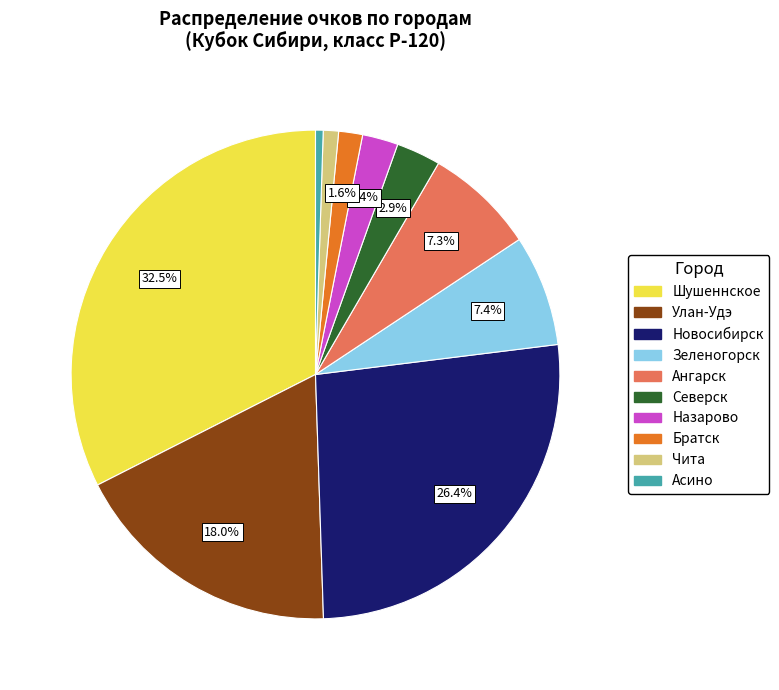

To the nearest percent, what is the combined percentage of Улан-Удэ and Чита?

19%